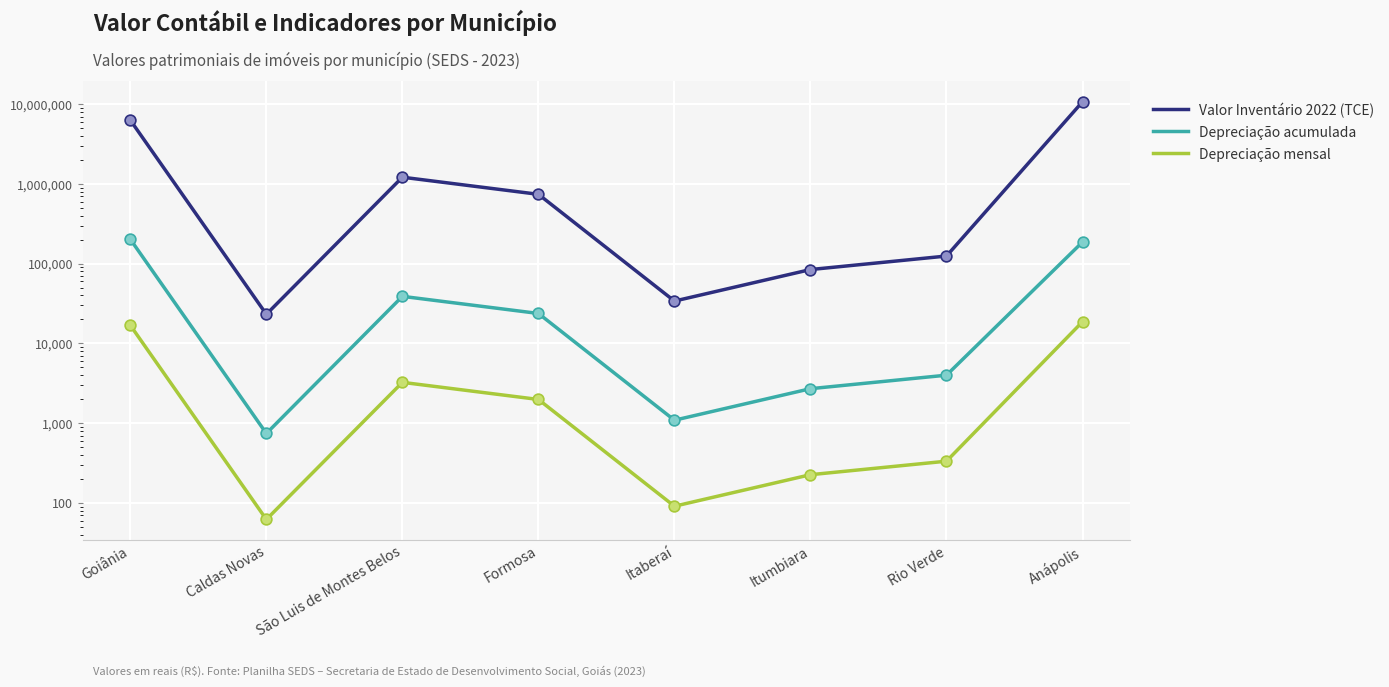

Is the value of Depreciação acumulada at Formosa greater than the value of Depreciação mensal at Formosa?

Yes